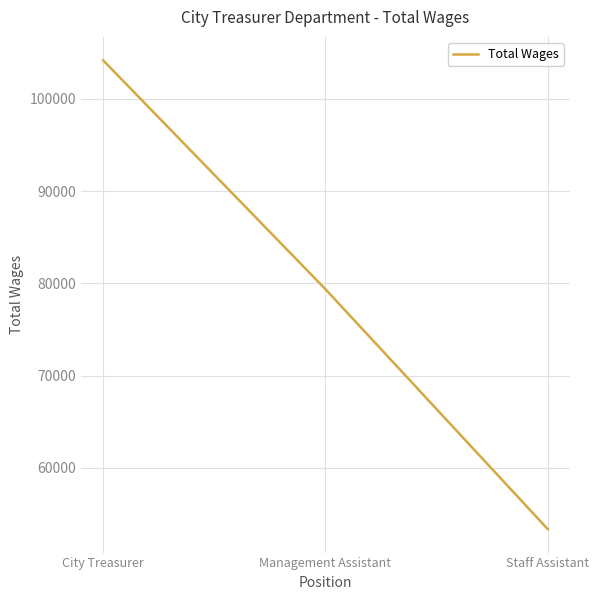

Read the value at Management Assistant, to the nearest 10.

79360